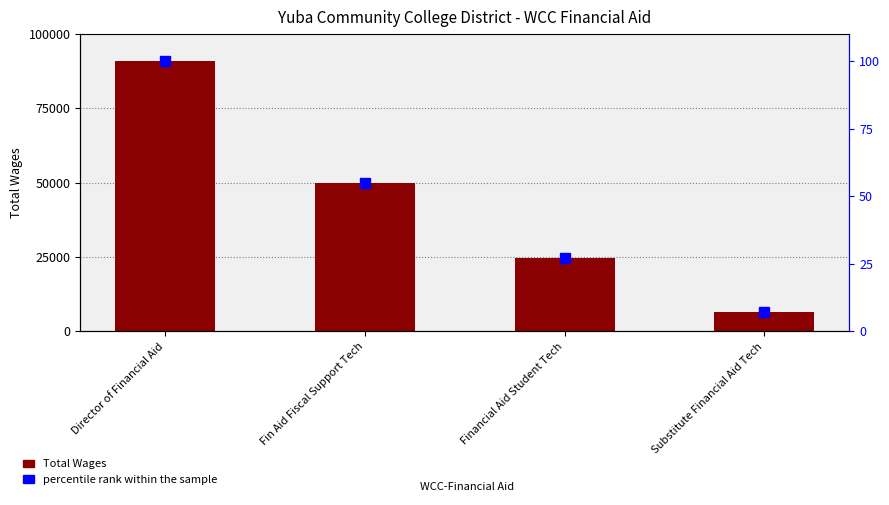

The value of Total Wages at Financial Aid Student Tech is 24762.0. True or false?

True